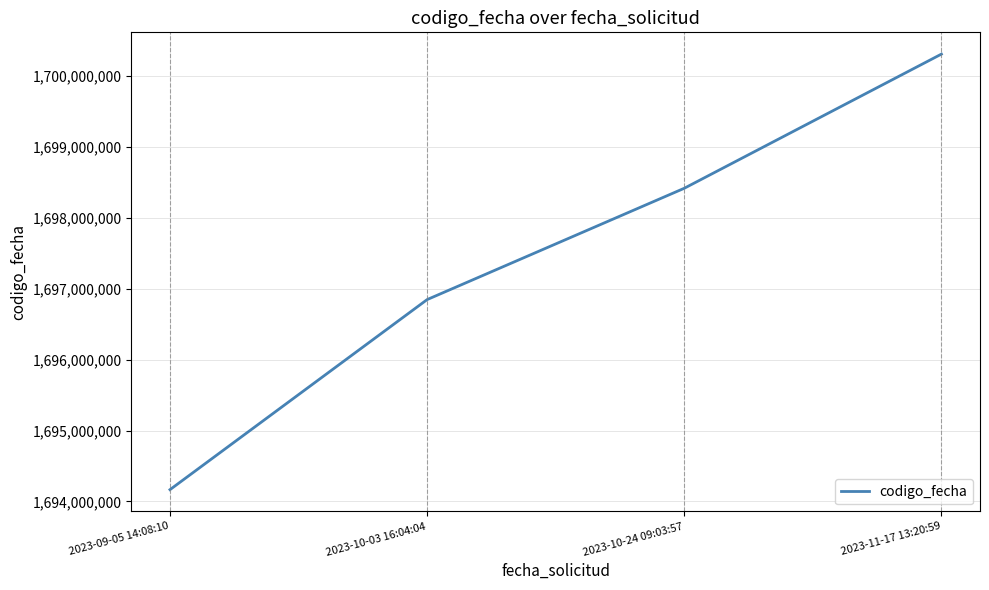

Where is the data nearest to the value 1697237691?

2023-10-03 16:04:04